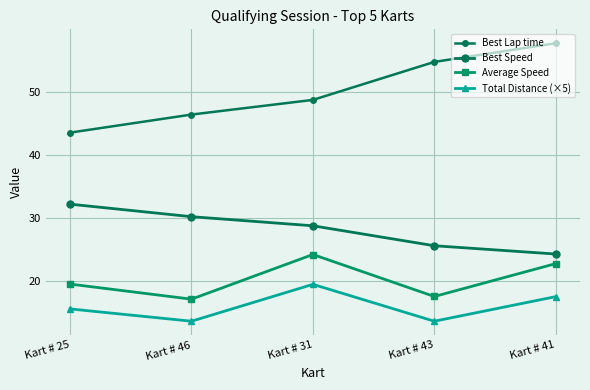

What is the total value across all series at Kart # 43?

111.6